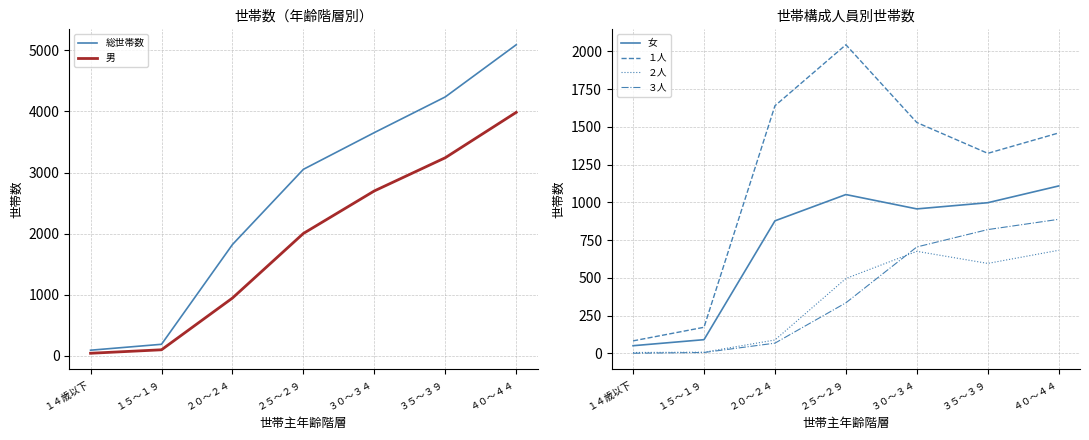

Which category has the lowest value in the ２人 series?

１４歳以下